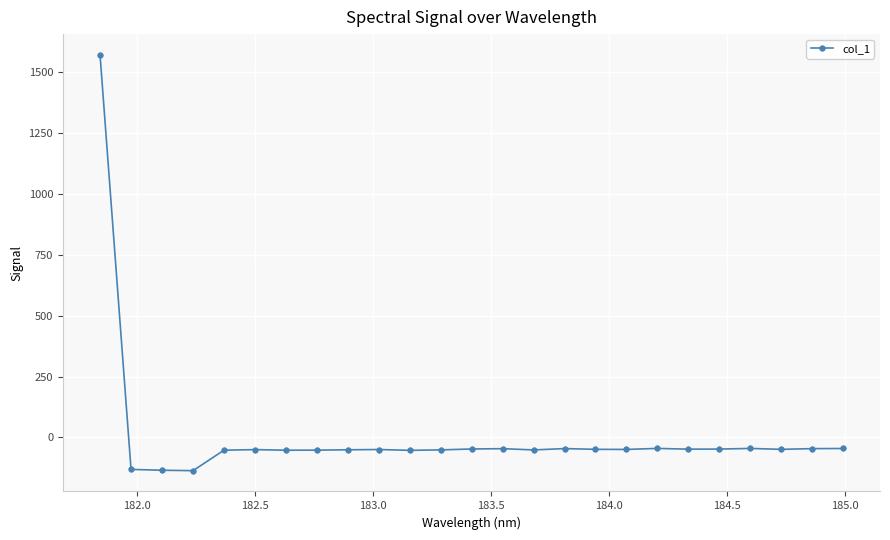

How many lines are shown in the chart?

1